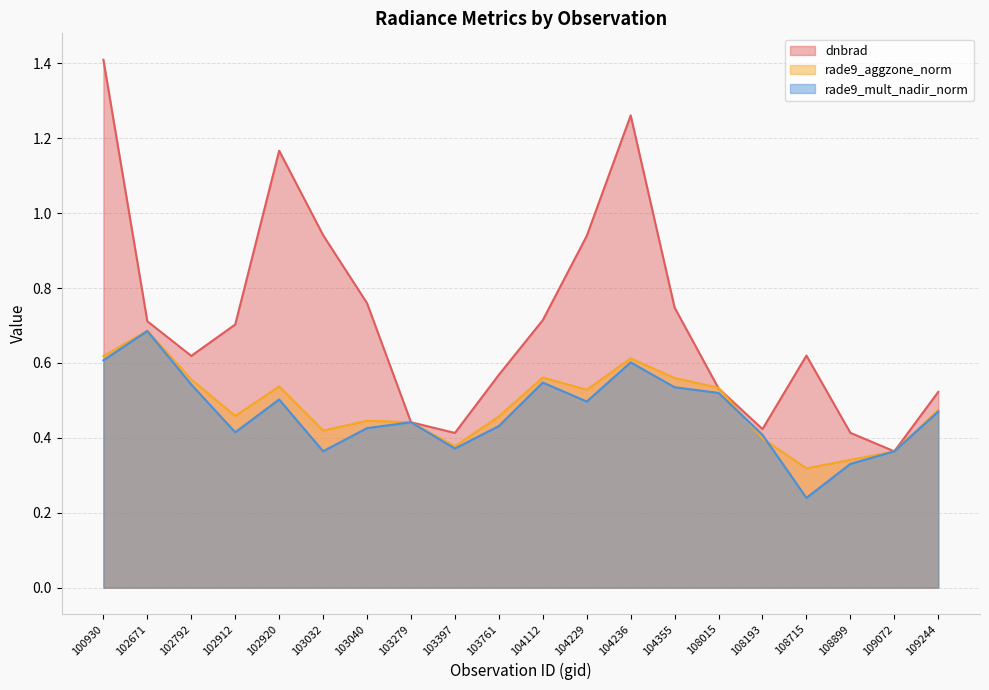

True or false: dnbrad has a value of 0.1 at 109244.

False